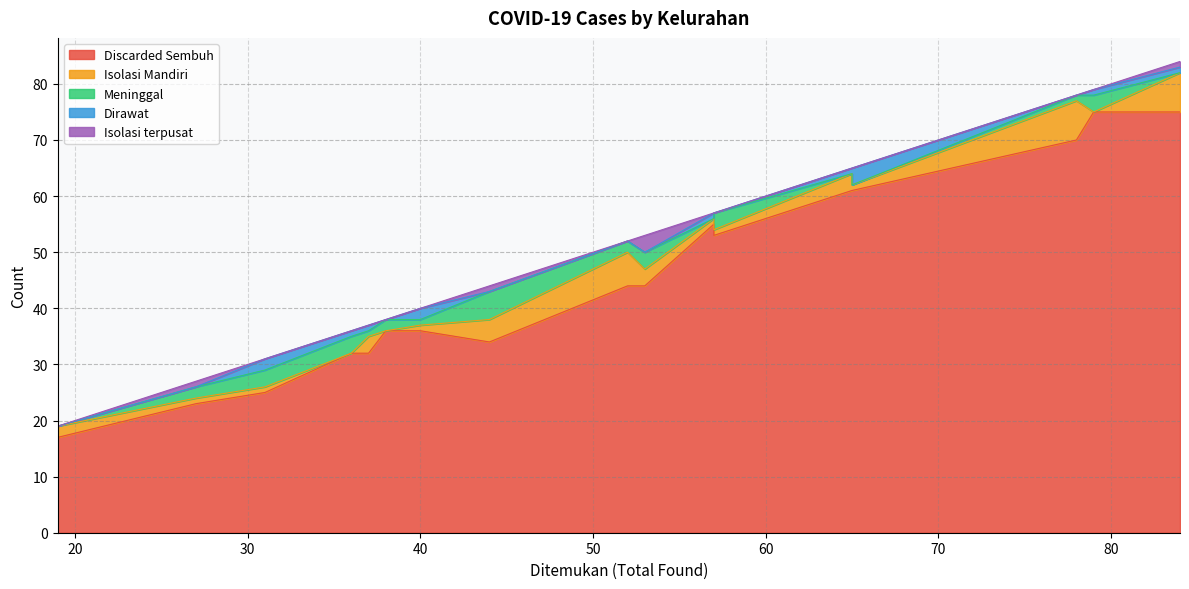

Which series has the widest spread of values?

Discarded Sembuh